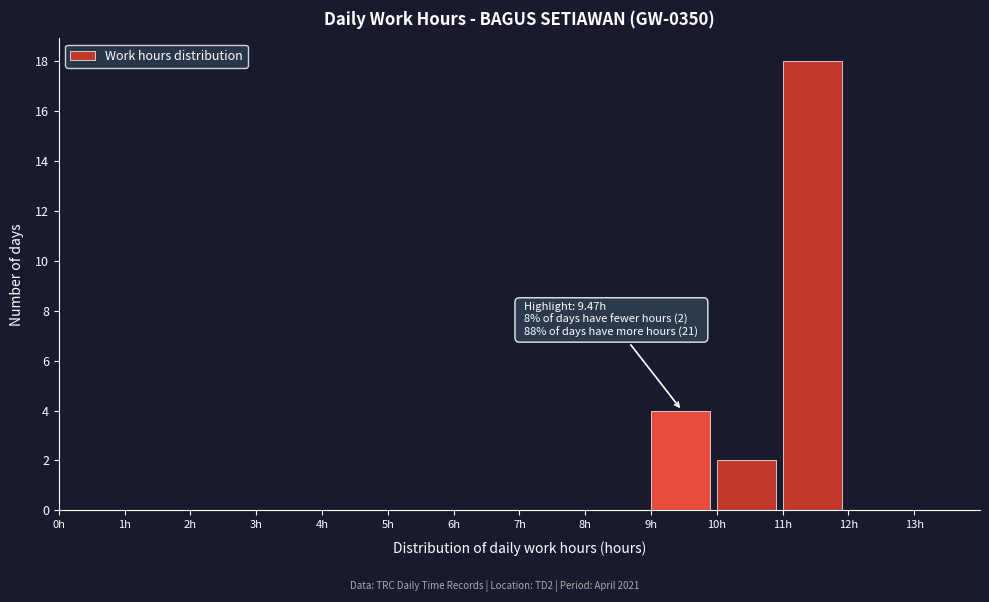

Which range on the x-axis has the tallest bar?

11 to 12